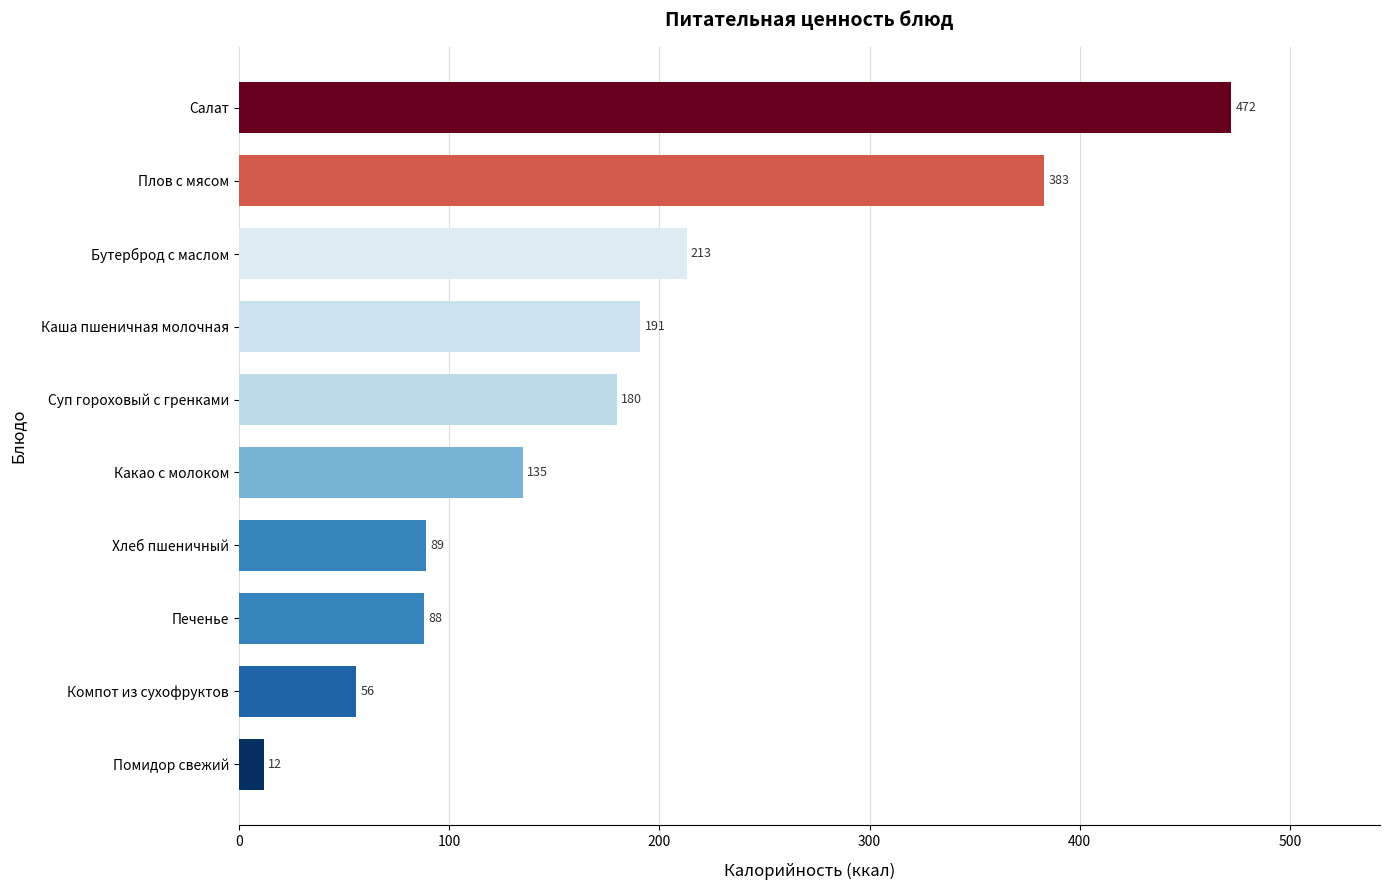

List the labels in order of value, largest first.

Салат, Плов с мясом, Бутерброд с маслом, Каша пшеничная молочная, Суп гороховый с гренками, Какао с молоком, Хлеб пшеничный, Печенье, Компот из сухофруктов, Помидор свежий